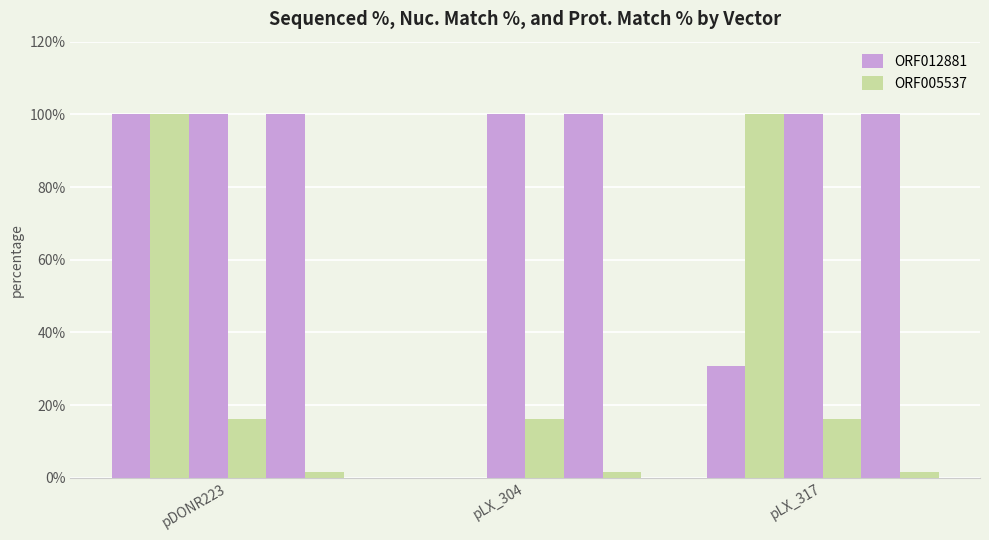

List the series in order of their peak value, highest first.

Sequenced %, Nuc. Match %, Prot. Match %